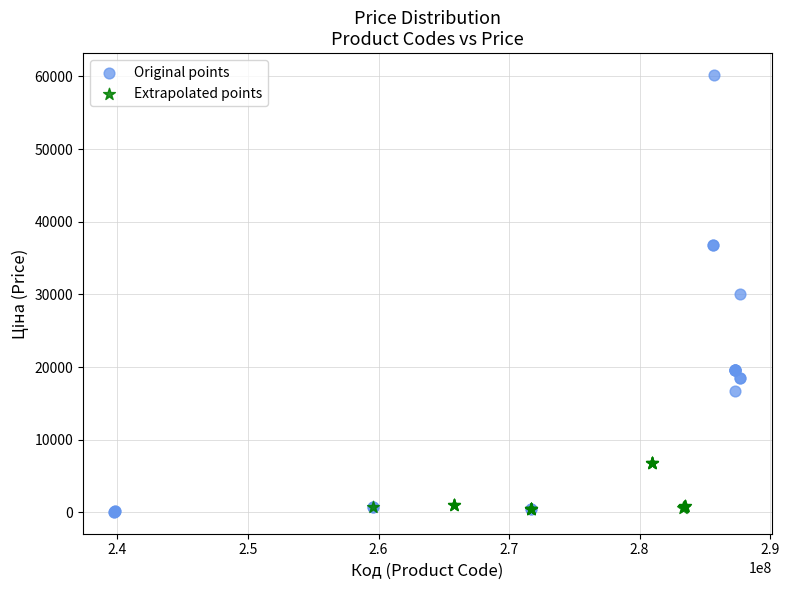

Which series has the largest Y range (max minus min)?

Original points